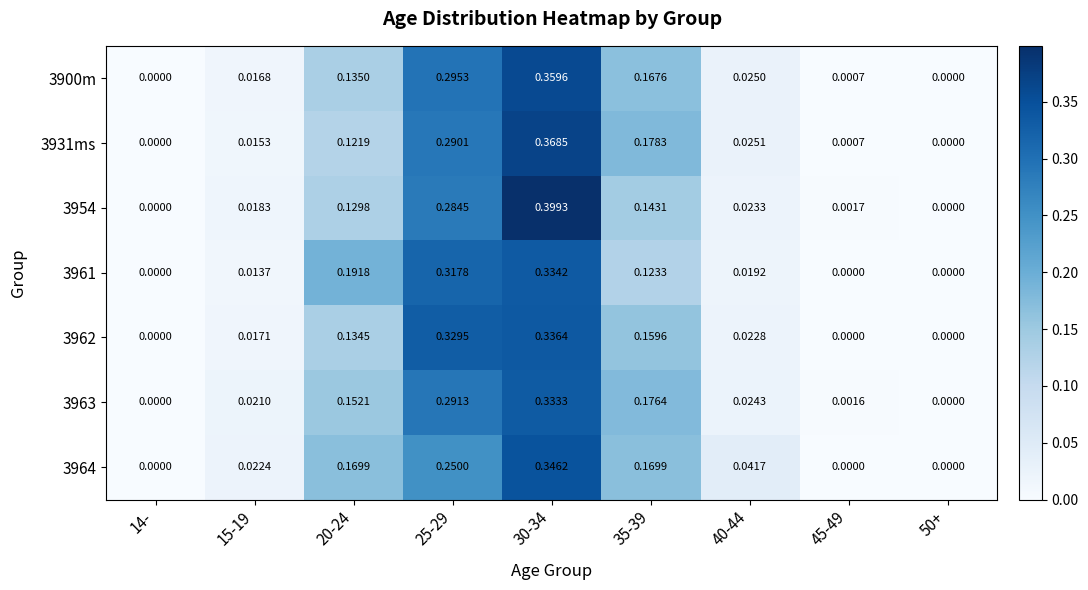

Is the value of 3961 at 30-34 greater than the value of 3963 at 14-?

Yes